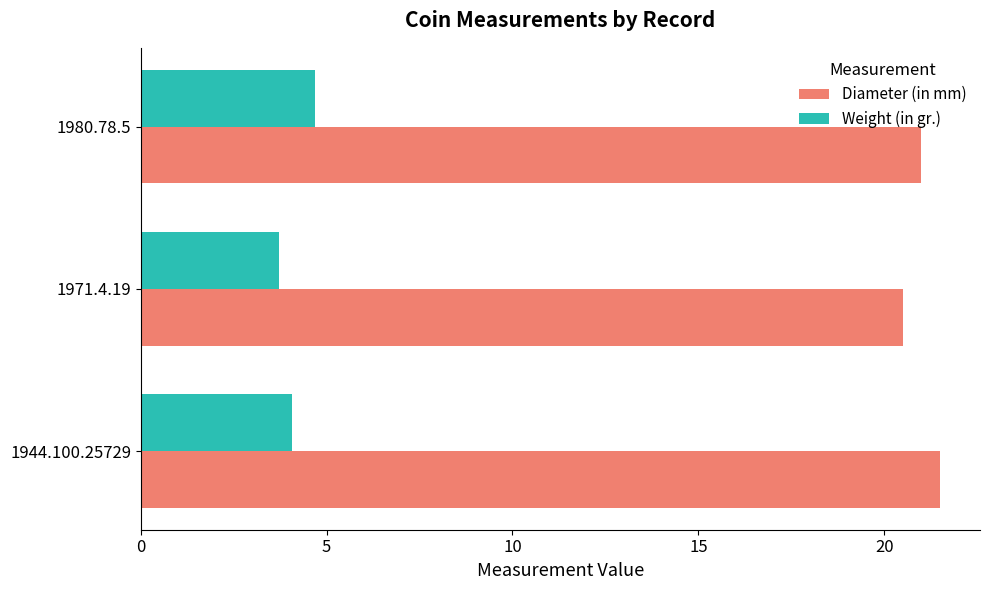

Is it true that Diameter (in mm) equals 36.7 at 1944.100.25729?

False